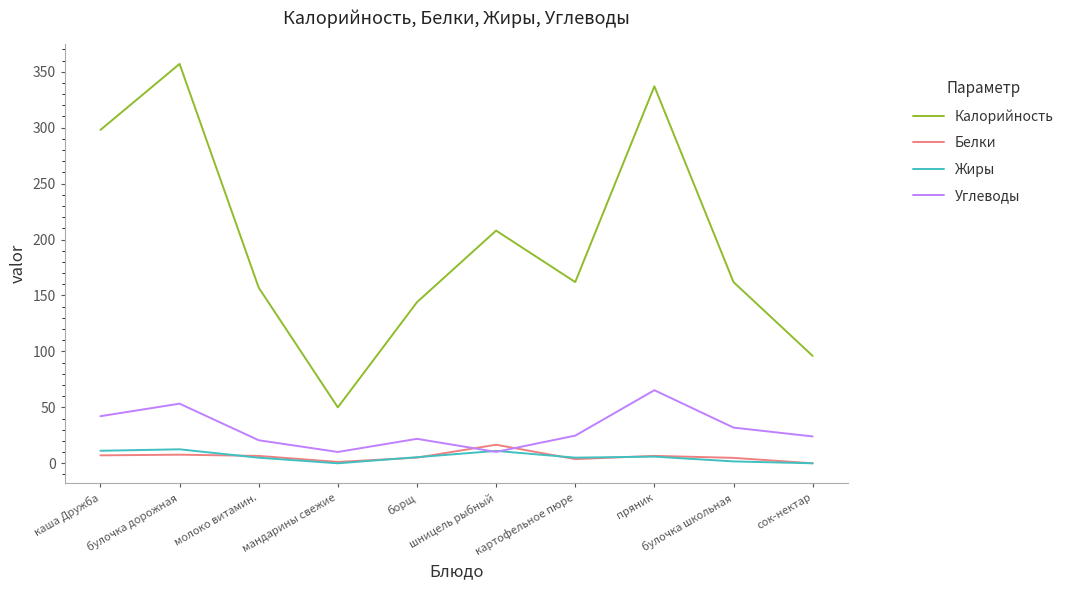

Which series has the largest total across all categories?

Калорийность